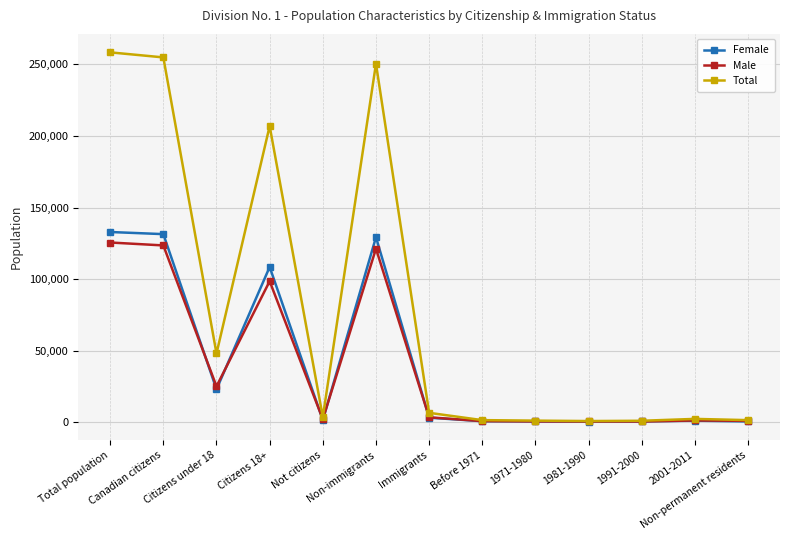

At which label is Male closest to 63012?

Citizens 18+